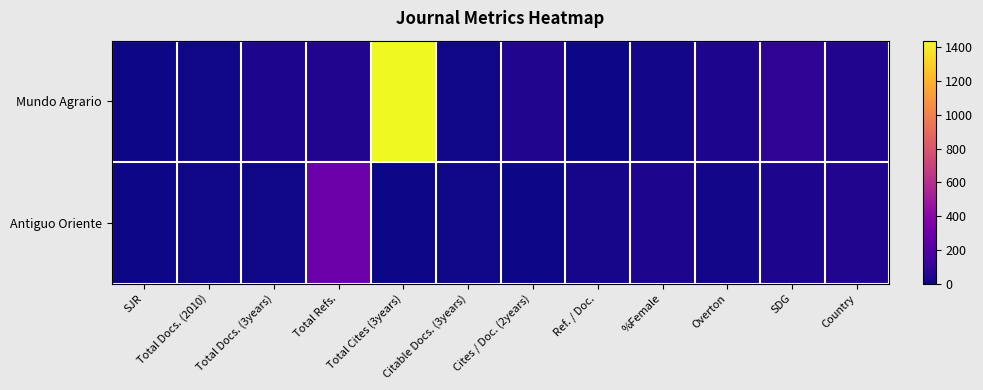

At which category is the sum across all series the highest?

Total Cites (3years)